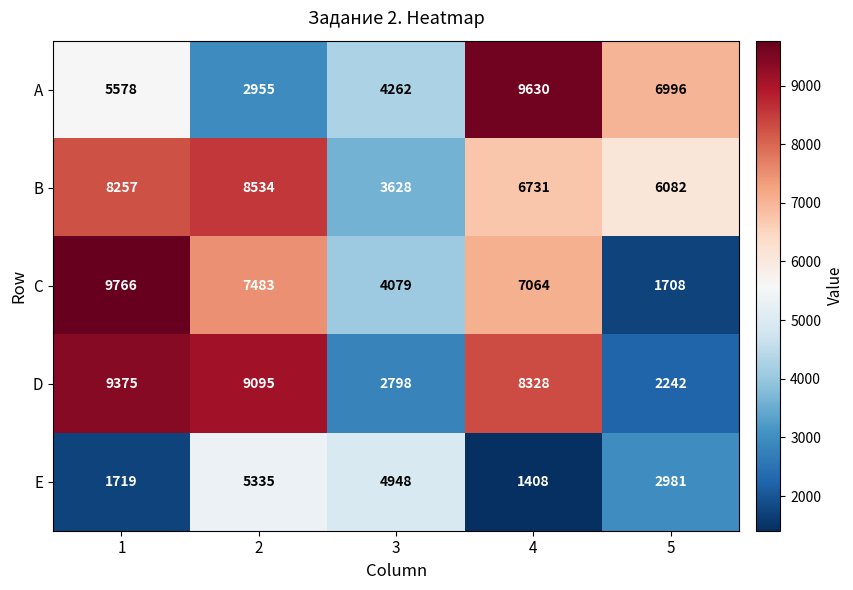

How many series are shown in this chart?

5